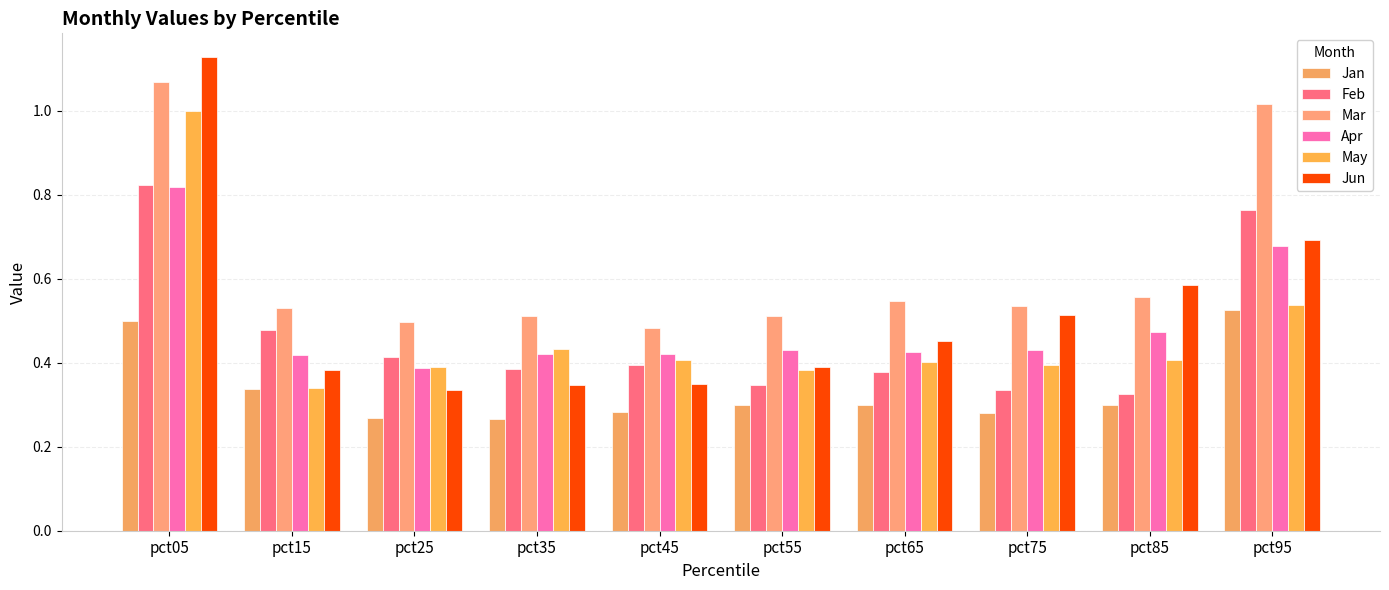

Is the value of Jun at pct85 greater than the value of Feb at pct85?

Yes